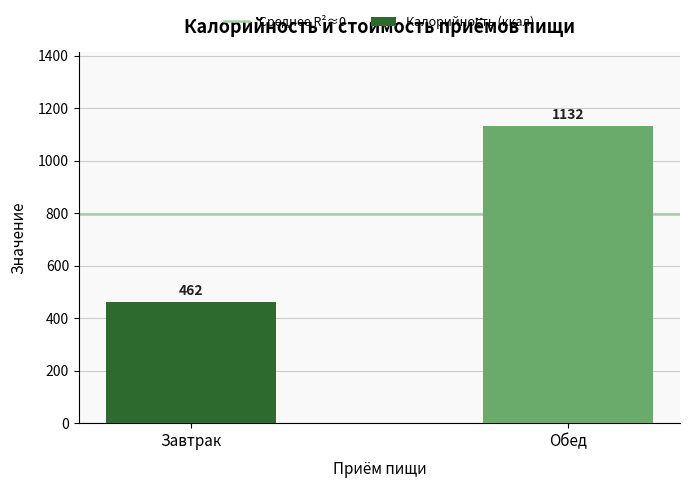

What is the label of the 1st bar from the right?

Обед